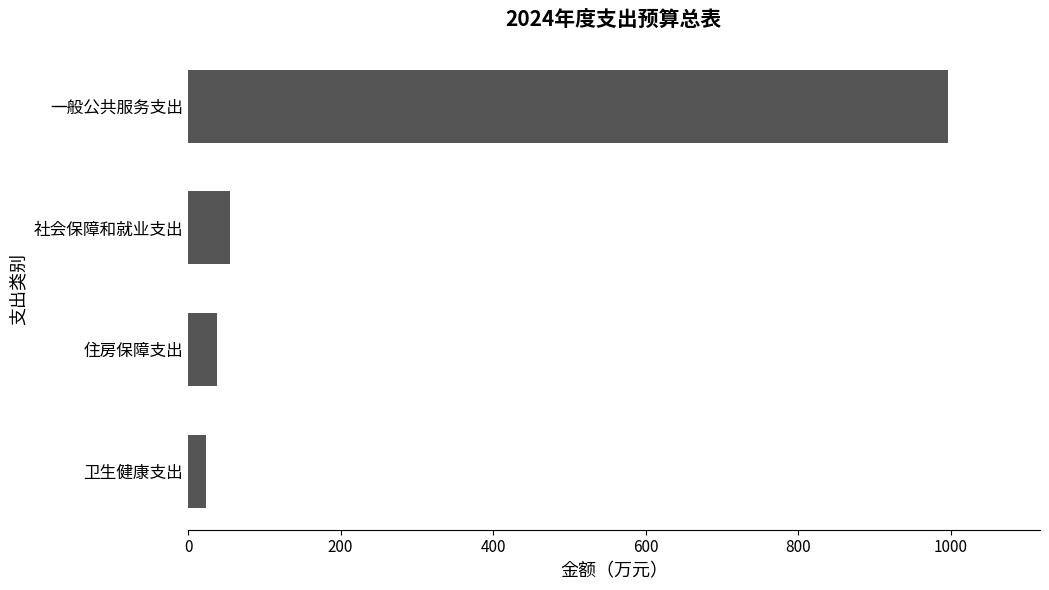

How many bars are there in total?

4